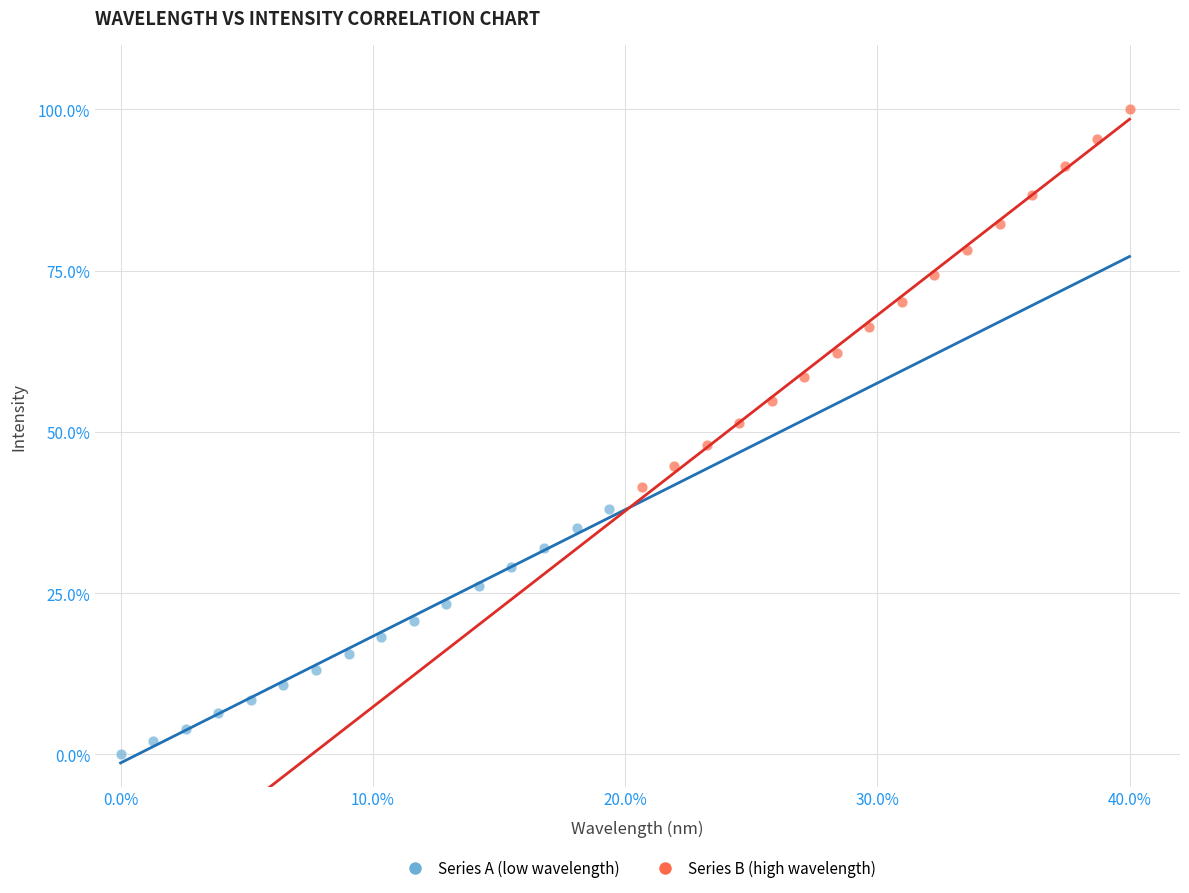

Which series reaches the minimum Y coordinate?

Series A (low wavelength)